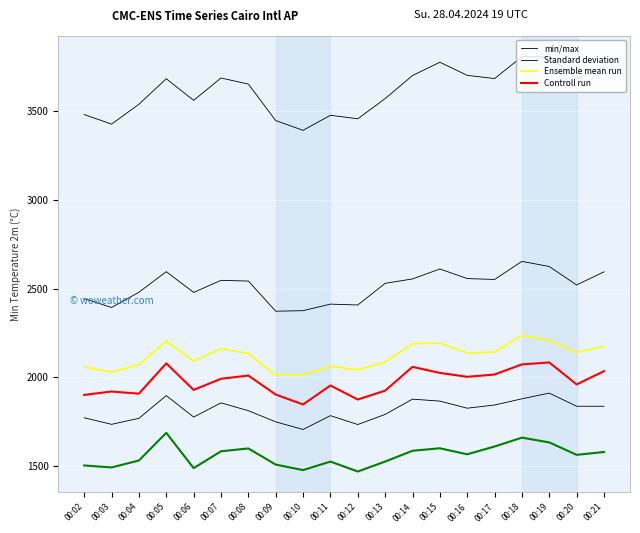

The value of Standard deviation at 00:11 is 2413. True or false?

True